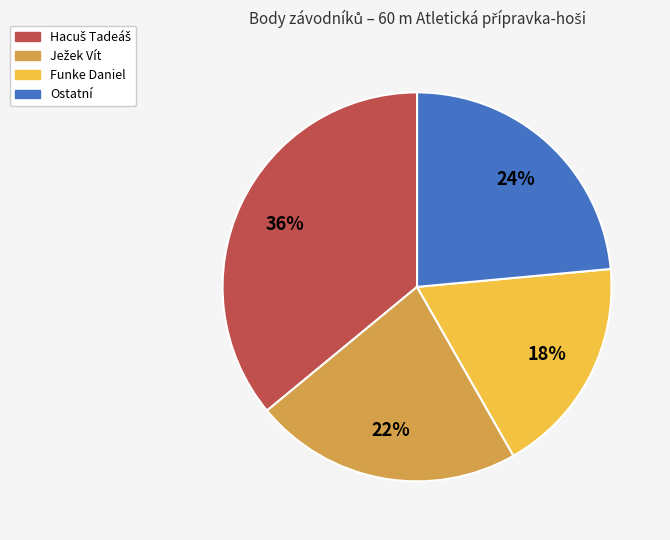

To the nearest percent, what is the average slice percentage?

25%